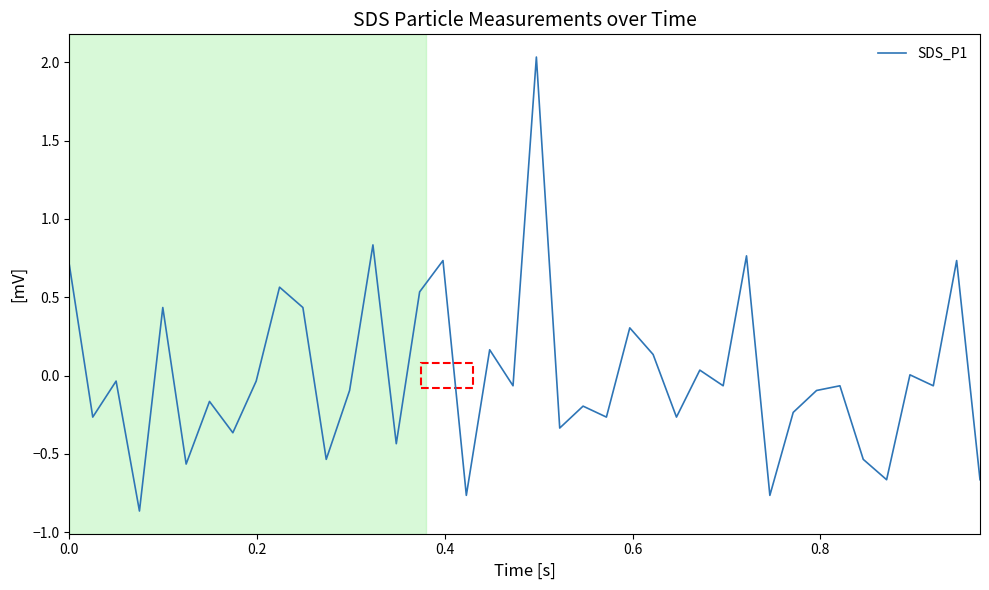

What is the difference between the maximum and minimum values?

2.9